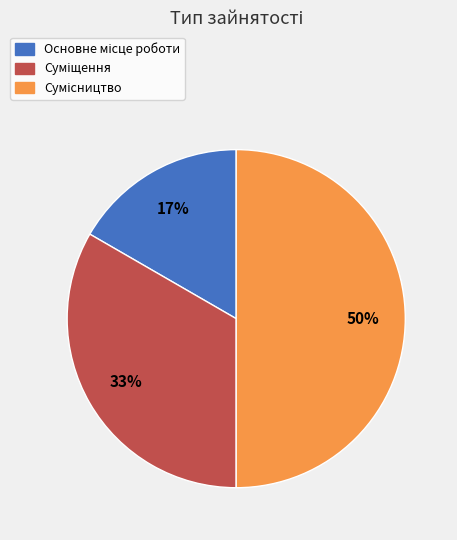

To the nearest percent, what is the difference between the largest and smallest slice percentages?

33%